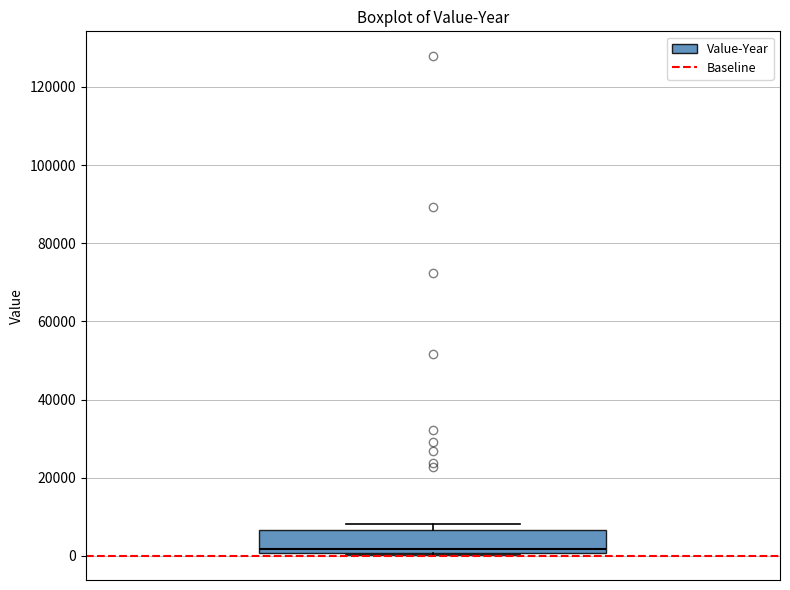

Read this box plot against the y-axis: the position of the median line, the range covered by the box, and the ends of both whiskers. The values are not printed on the chart, so give them approximately, as read against the axis.

median 2000, box 0 to 6000, whiskers 0 to 8000